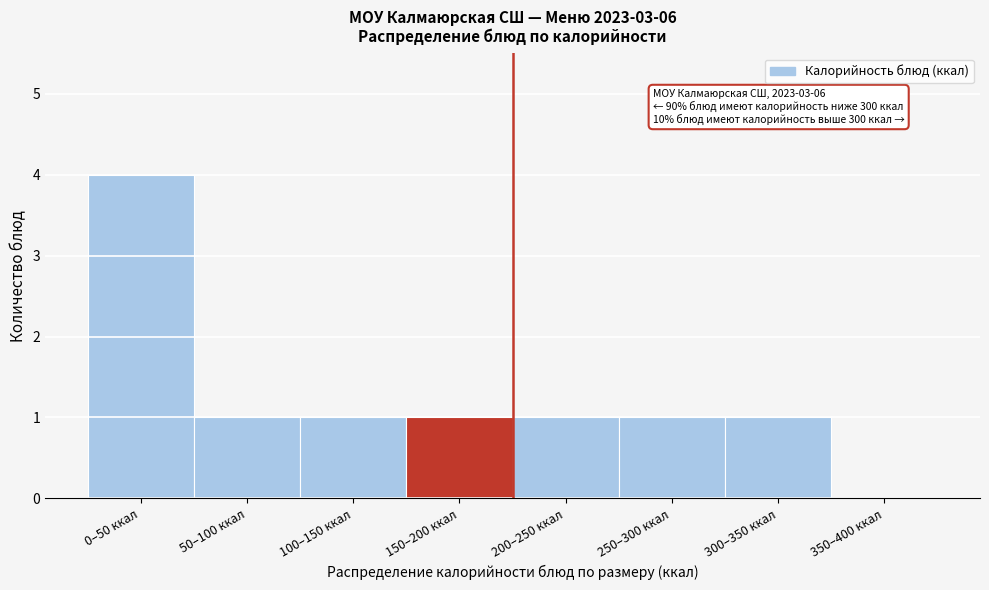

Reading left to right, what are all the values shown in this chart?

0–50 ккал=4	50–100 ккал=1	100–150 ккал=1	150–200 ккал=1	200–250 ккал=1	250–300 ккал=1	300–350 ккал=1	350–400 ккал=0